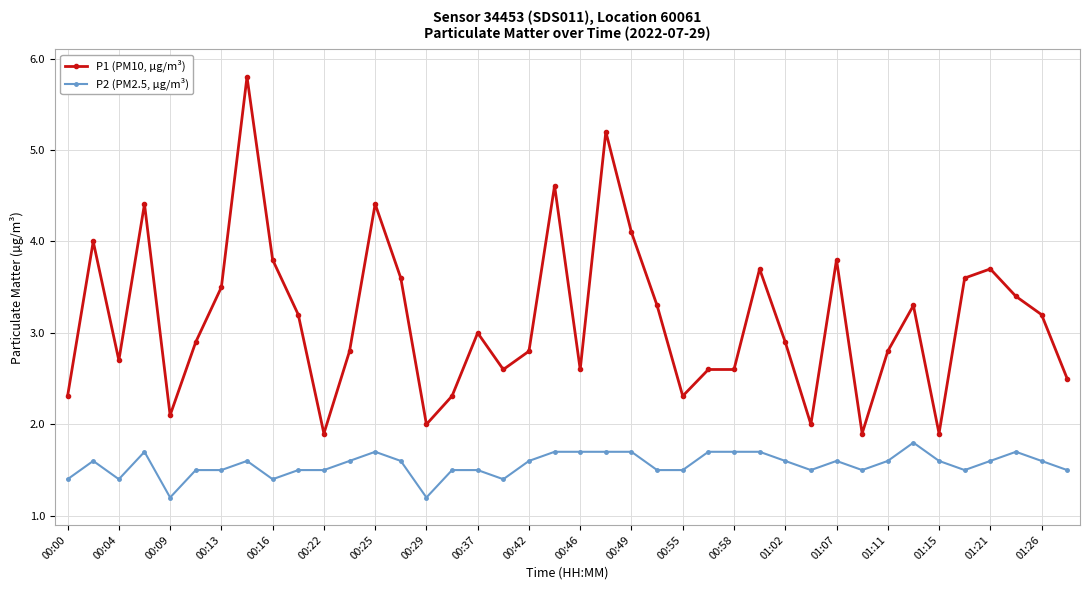

Is this an area chart (filled region under the line)?

No